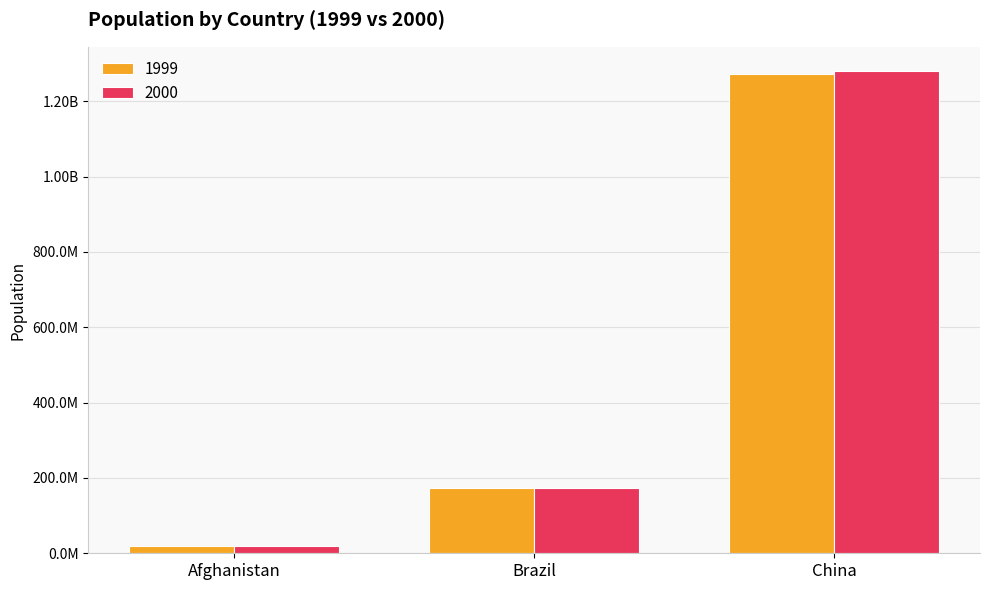

What are all the series names shown in the legend?

1999, 2000